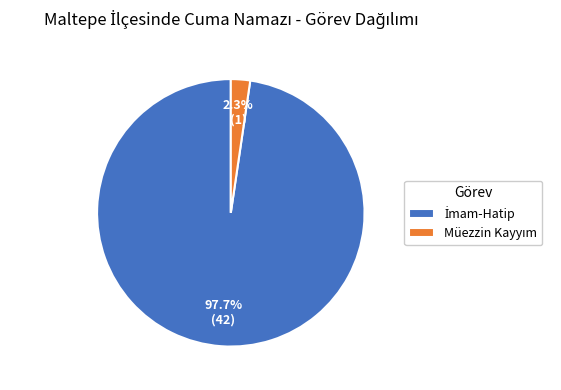

Is there any slice that represents more than half of the pie?

Yes